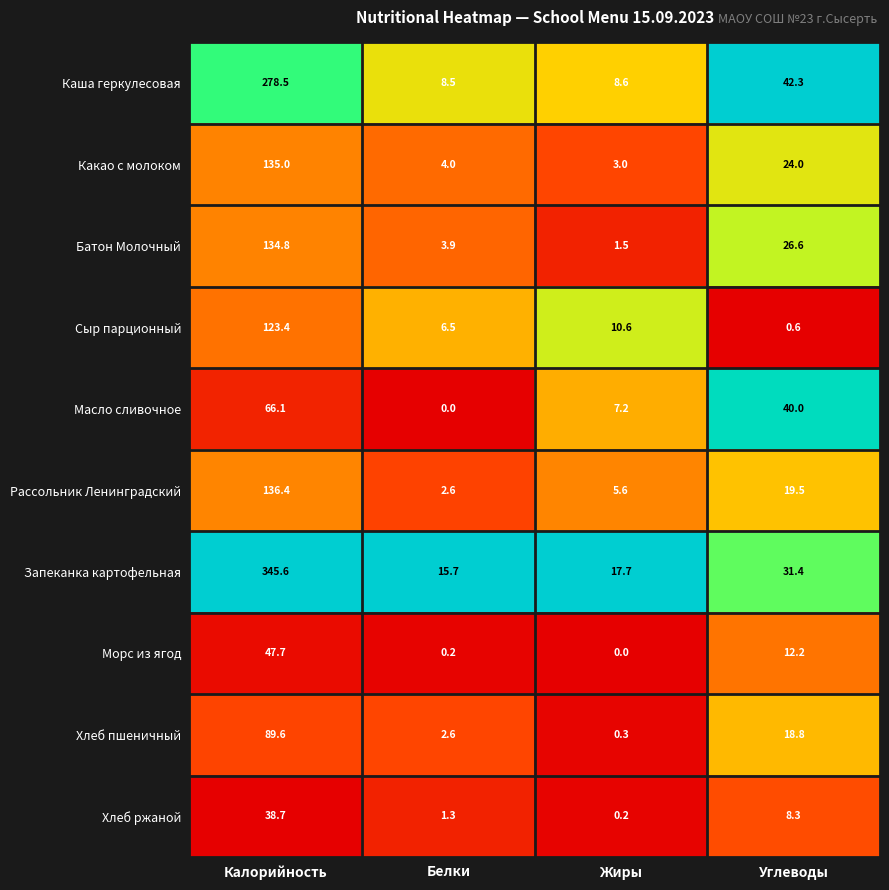

Is it true that Каша геркулесовая equals 42.3 at Углеводы?

True